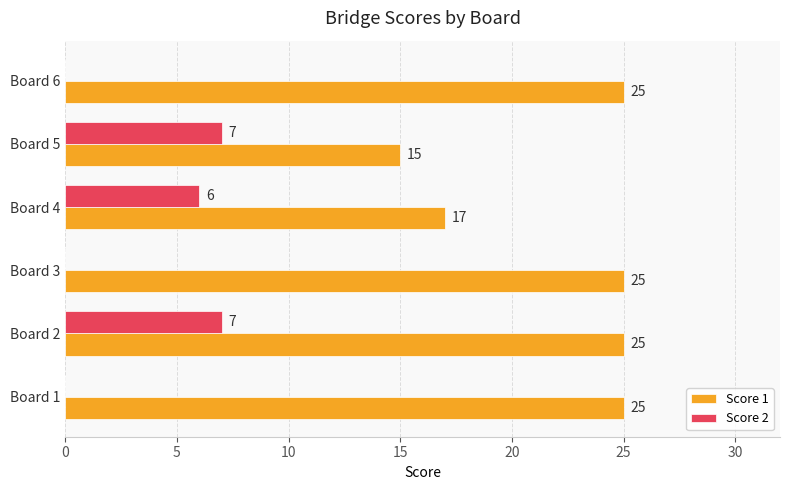

Between Board 3 and Board 4, which series saw the biggest shift?

Score 1